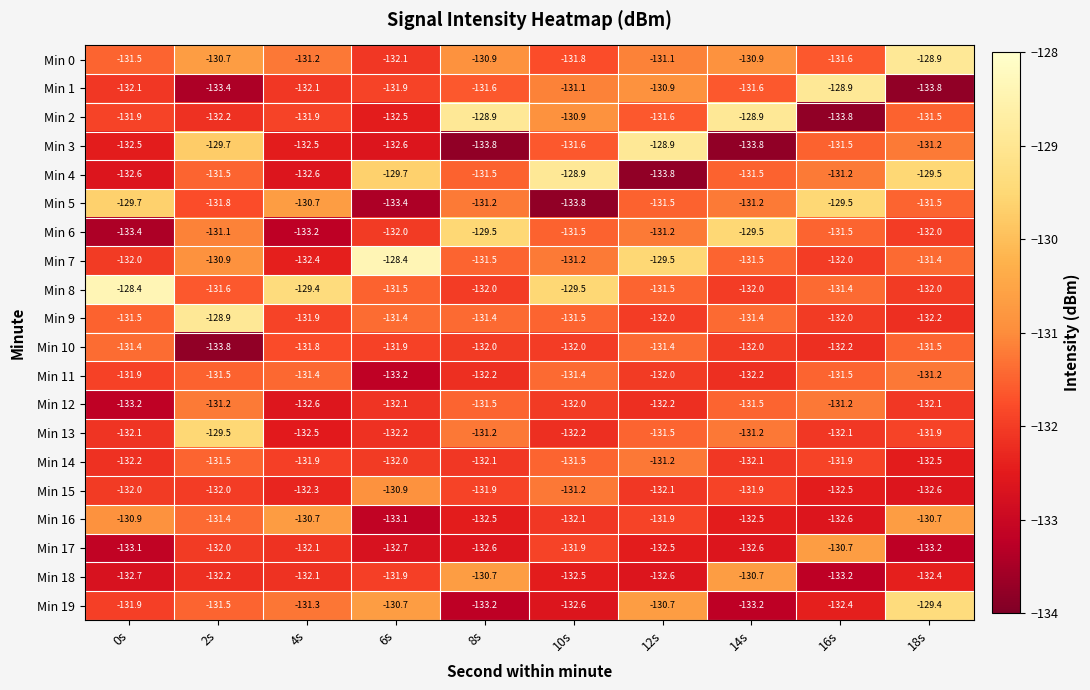

What is the difference between the highest and lowest values at 12s?

4.9